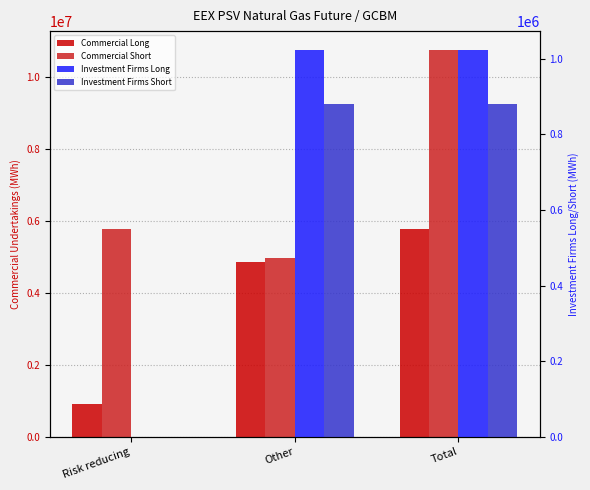

Between Other and Total, which series saw the biggest shift?

Commercial Short